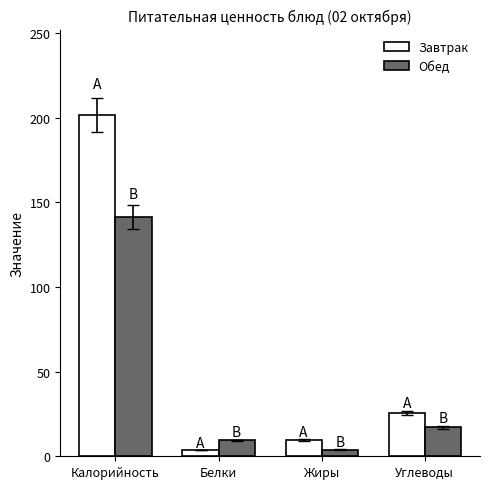

What is the maximum value shown in the chart?

201.7